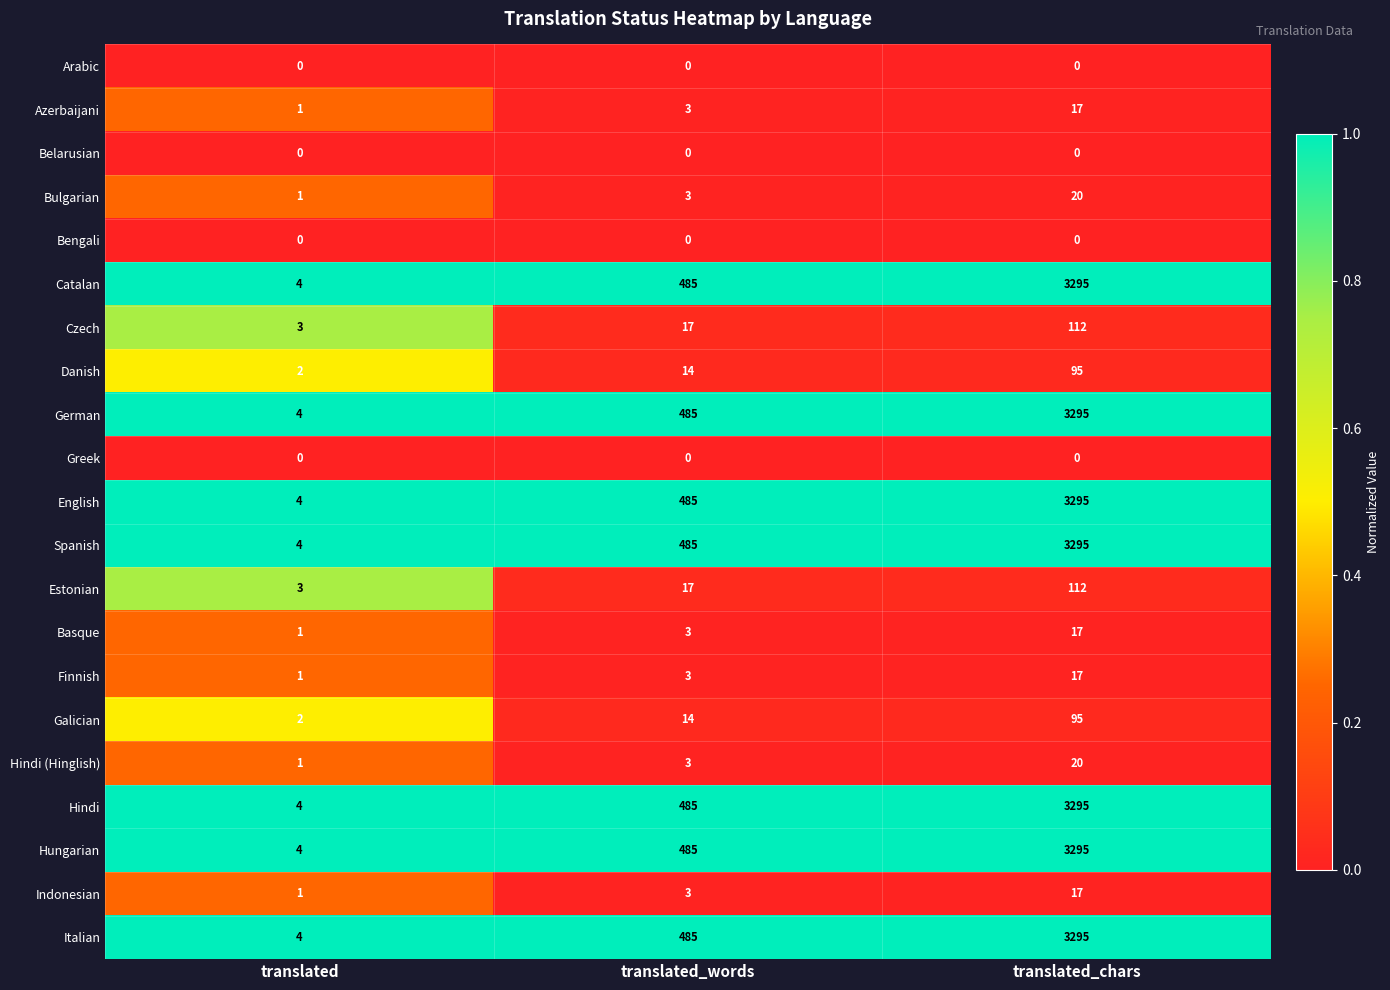

At which category does the chart reach its peak across all series?

translated_chars